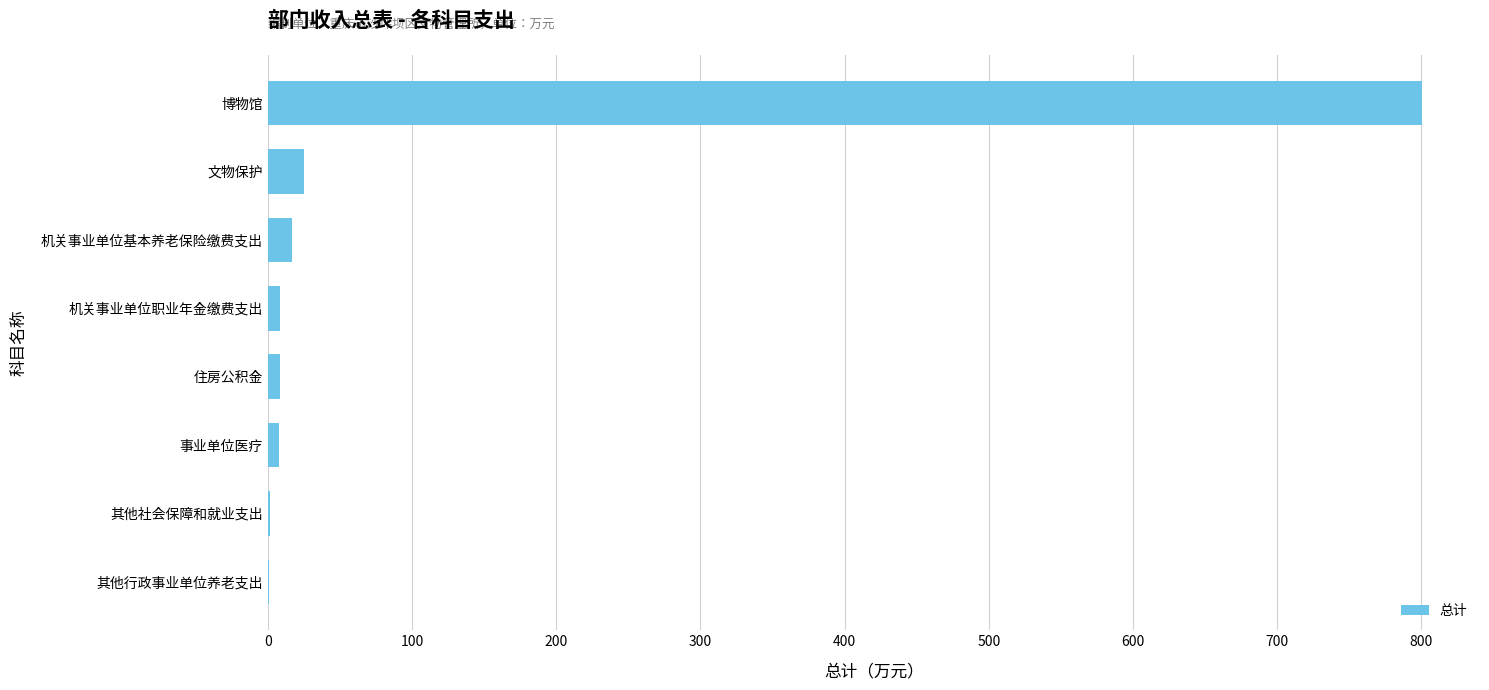

Between 机关事业单位基本养老保险缴费支出 and 博物馆, which is larger?

博物馆